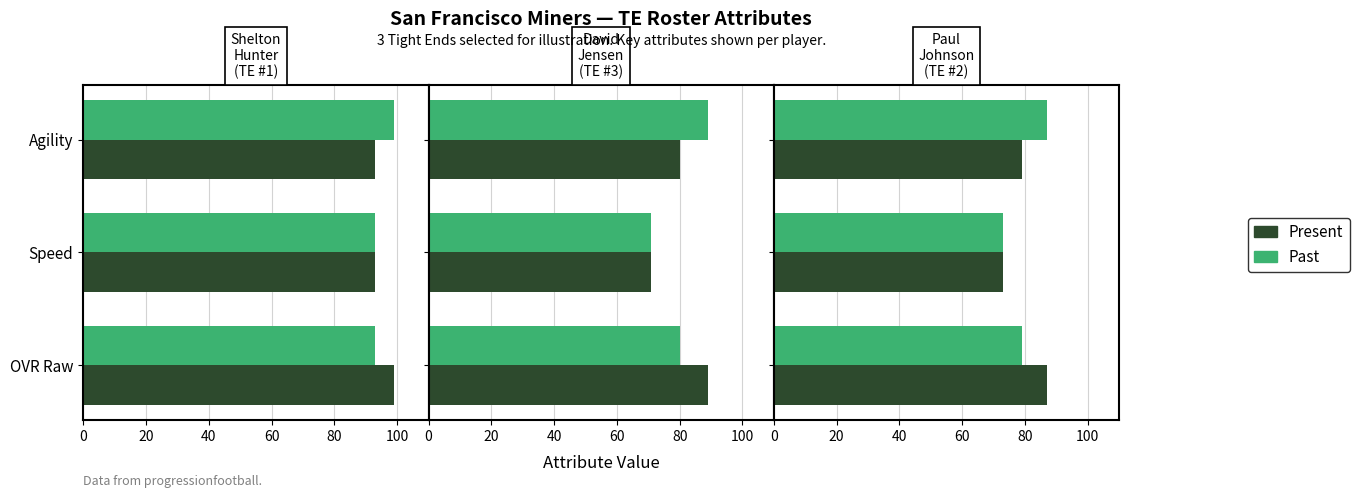

Between 0 and 20, which series saw the biggest shift?

Present